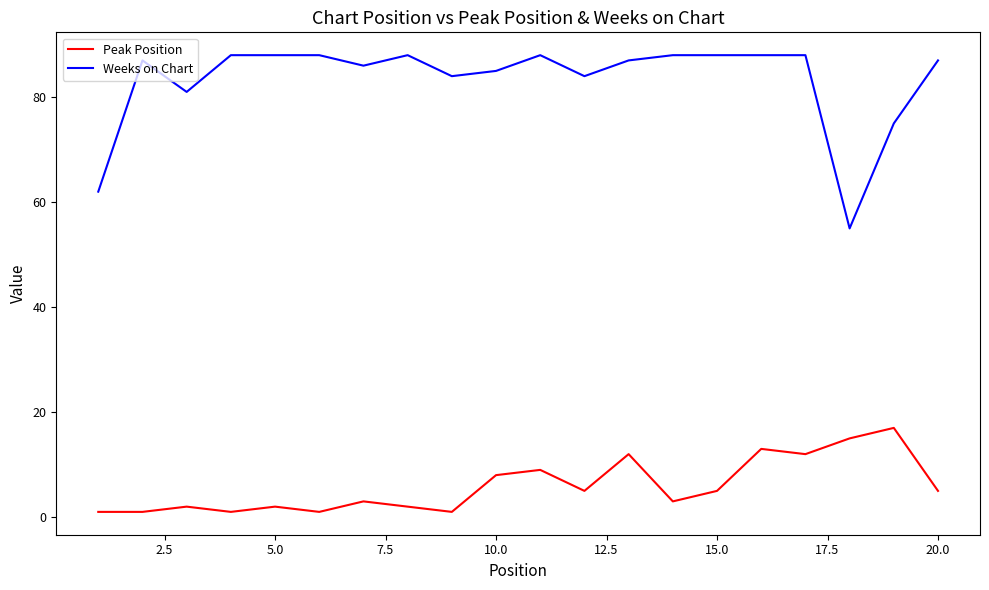

List the series in order of their overall mean, highest first.

Weeks on Chart, Peak Position